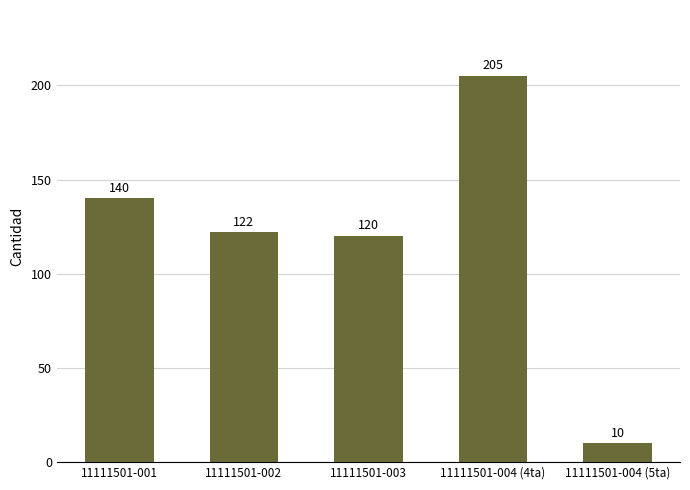

Between 11111501-002 and 11111501-004 (4ta), which is larger?

11111501-004 (4ta)